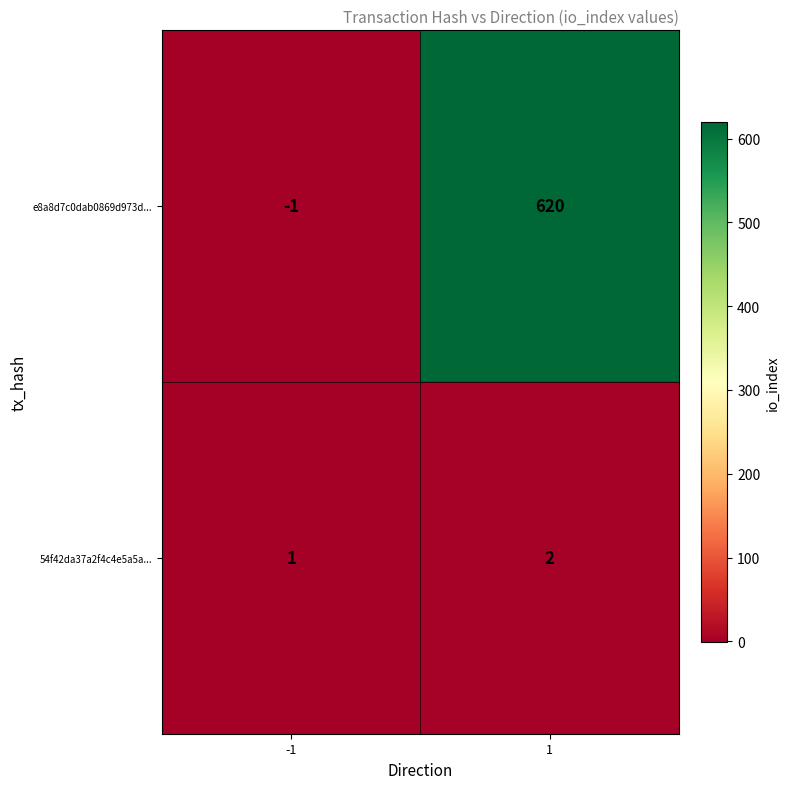

Reading left to right, what are all the values shown in this chart?

e8a8d7c0dab0869d973d...: -1	620
54f42da37a2f4c4e5a5a...: 1	2